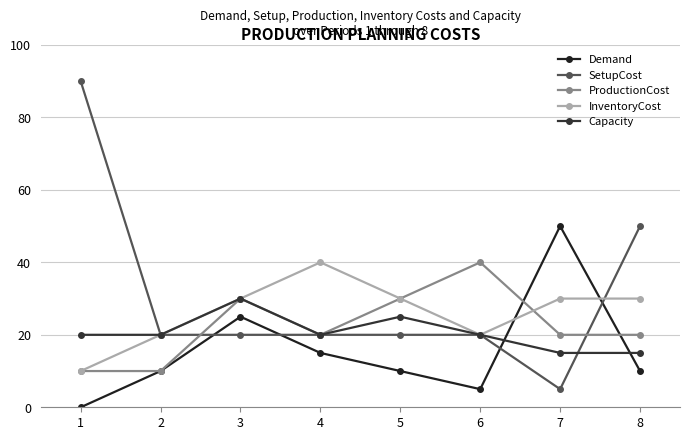

Reading left to right, what are all the values shown in this chart?

Demand: 0	10	25	15	10	5	50	10
SetupCost: 90	20	20	20	20	20	5	50
ProductionCost: 10	10	30	20	30	40	20	20
InventoryCost: 10	20	30	40	30	20	30	30
Capacity: 20	20	30	20	25	20	15	15